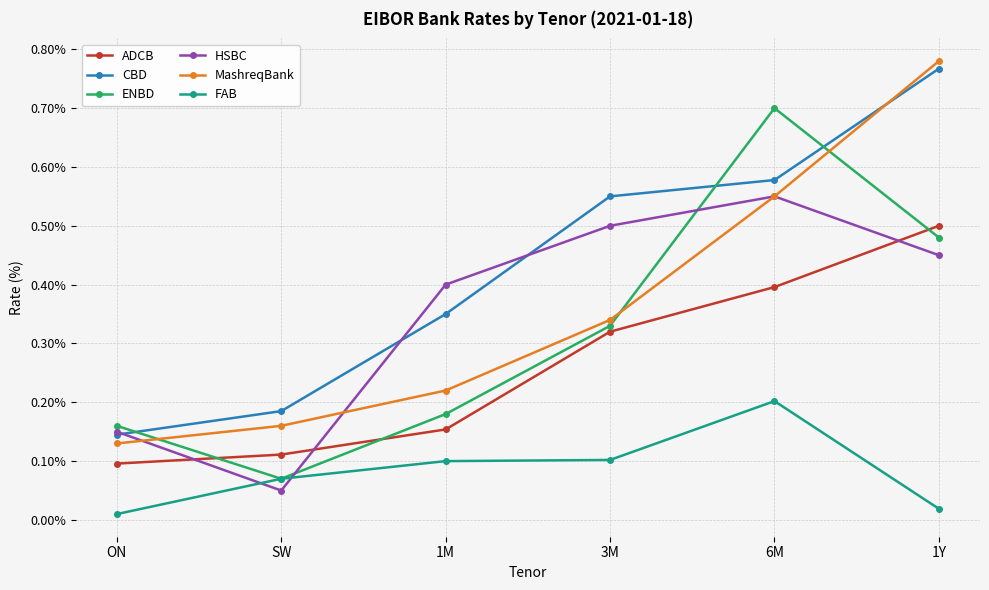

True or false: ADCB and FAB intersect in this chart.

False